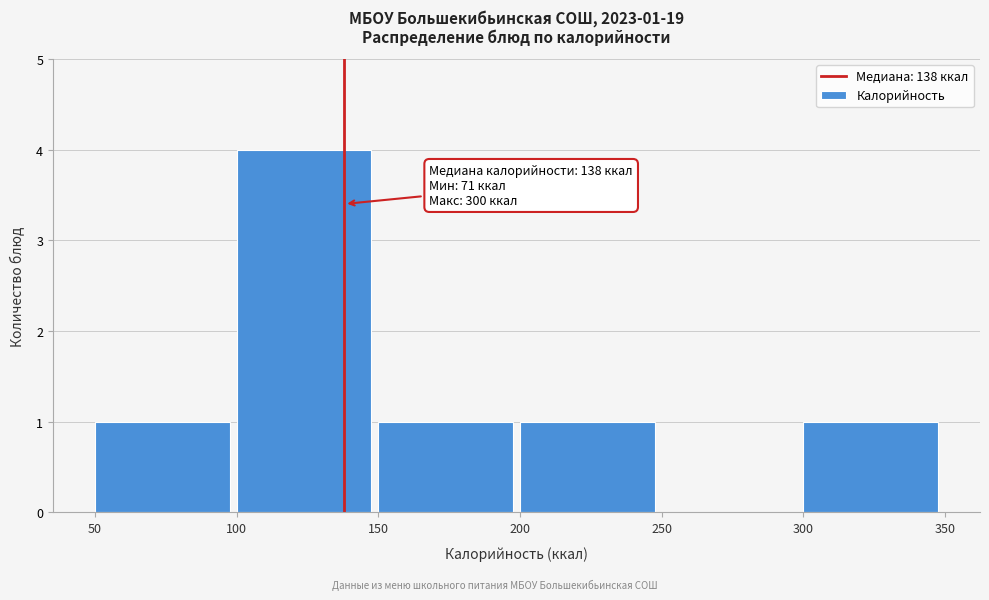

Over which range of the x-axis is the bar tallest?

100 to 150